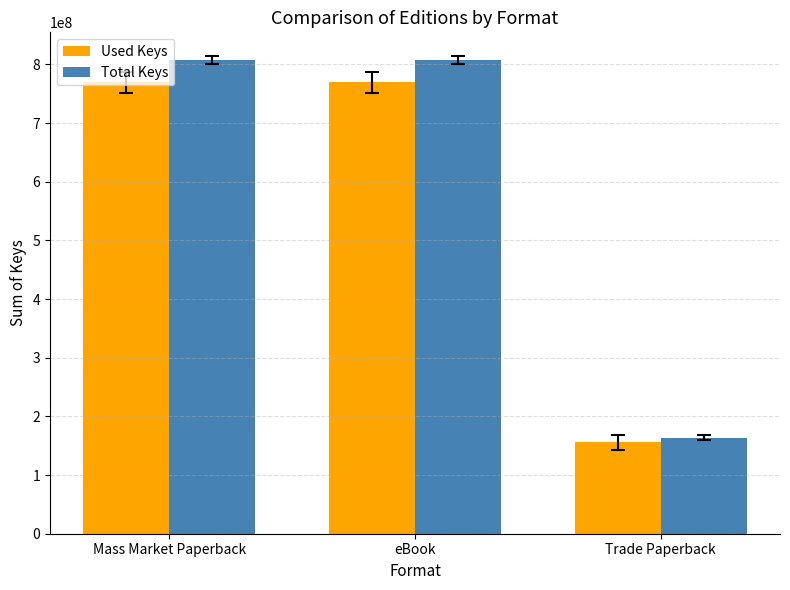

Reading left to right, what are all the values shown in this chart?

Used Keys: Mass Market Paperback=769335706.0	eBook=769335706.0	Trade Paperback=155687419.0
Total Keys: Mass Market Paperback=807802491.3	eBook=807802491.3	Trade Paperback=163471790.0